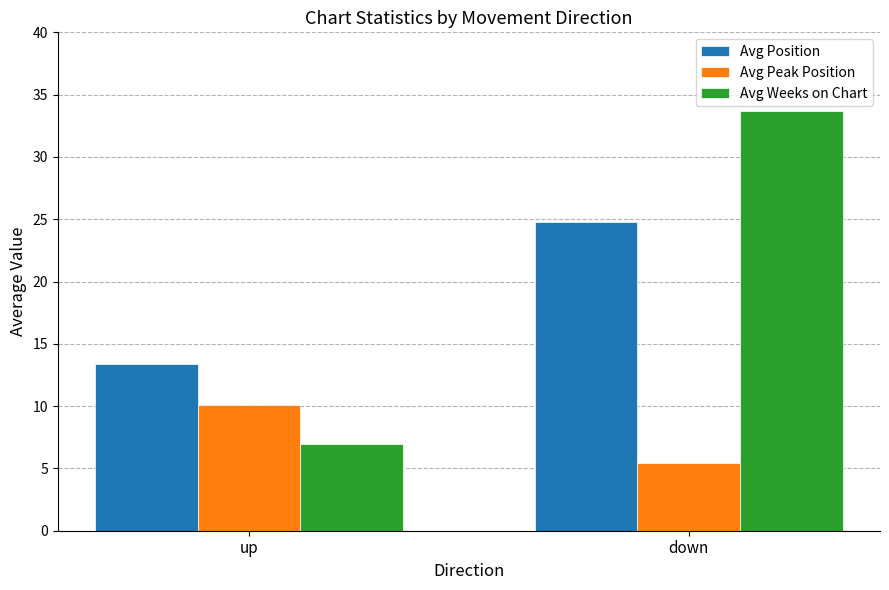

Reading left to right, transcribe all the data shown in this chart.

Avg Position: 13.4	24.8
Avg Peak Position: 10.1	5.4
Avg Weeks on Chart: 6.9	33.7